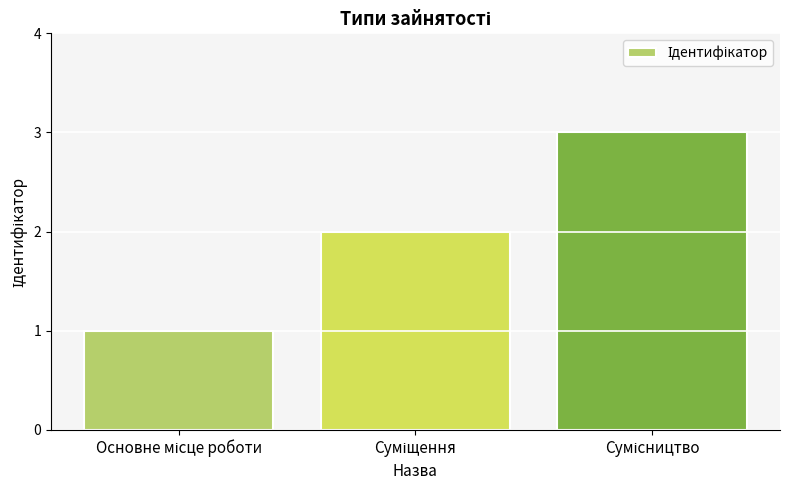

What is the sum of all values?

6